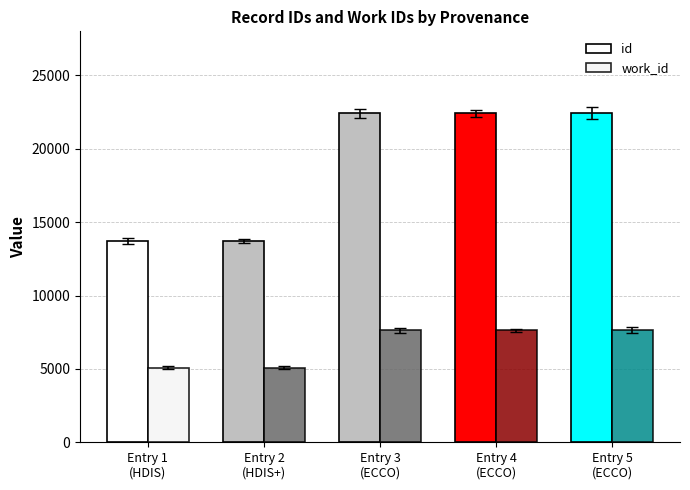

What is the difference between the work_id values at Entry 4
(ECCO) and Entry 1
(HDIS)?

2541